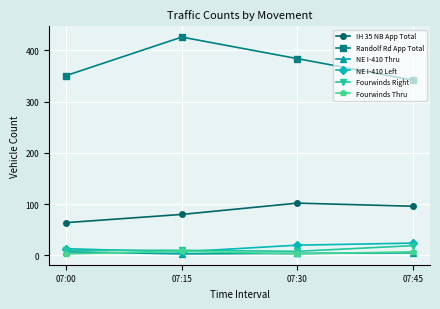

True or false: Randolf Rd App Total has more than 2 points higher than both neighbors.

False